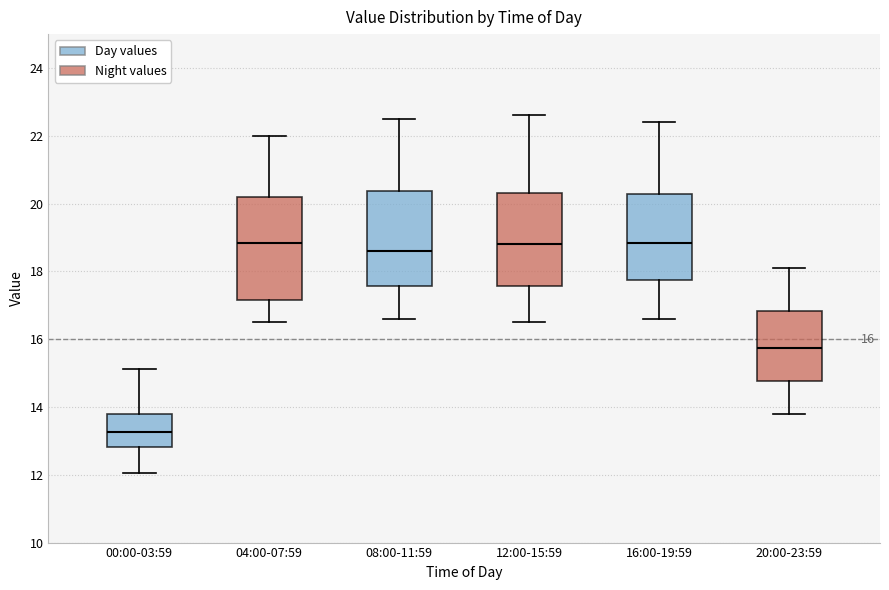

Which box has the lowest median line?

00:00-03:59